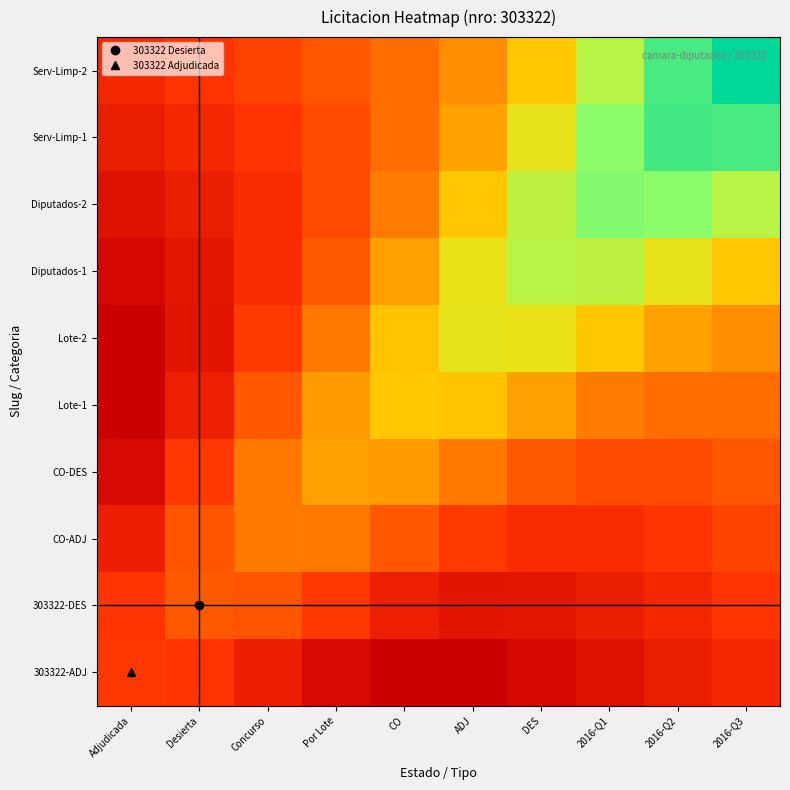

How many categories are shown in the chart?

10